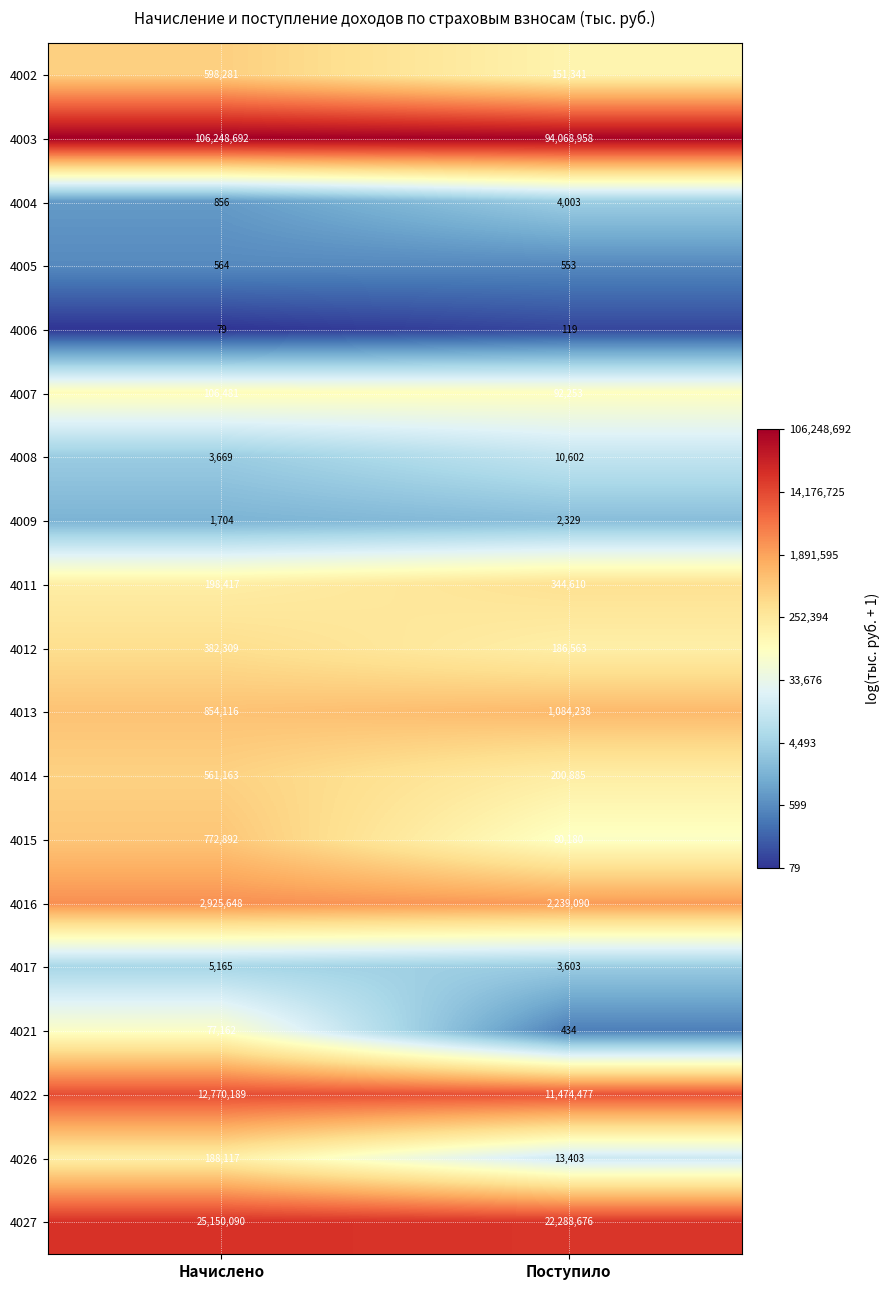

List the labels in order of 4005 value, smallest first.

Поступило, Начислено